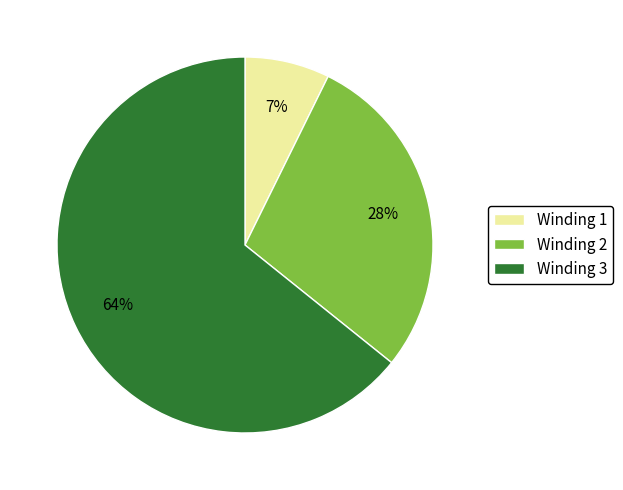

The Winding 1 slice represents 7% of the pie. True or false?

True